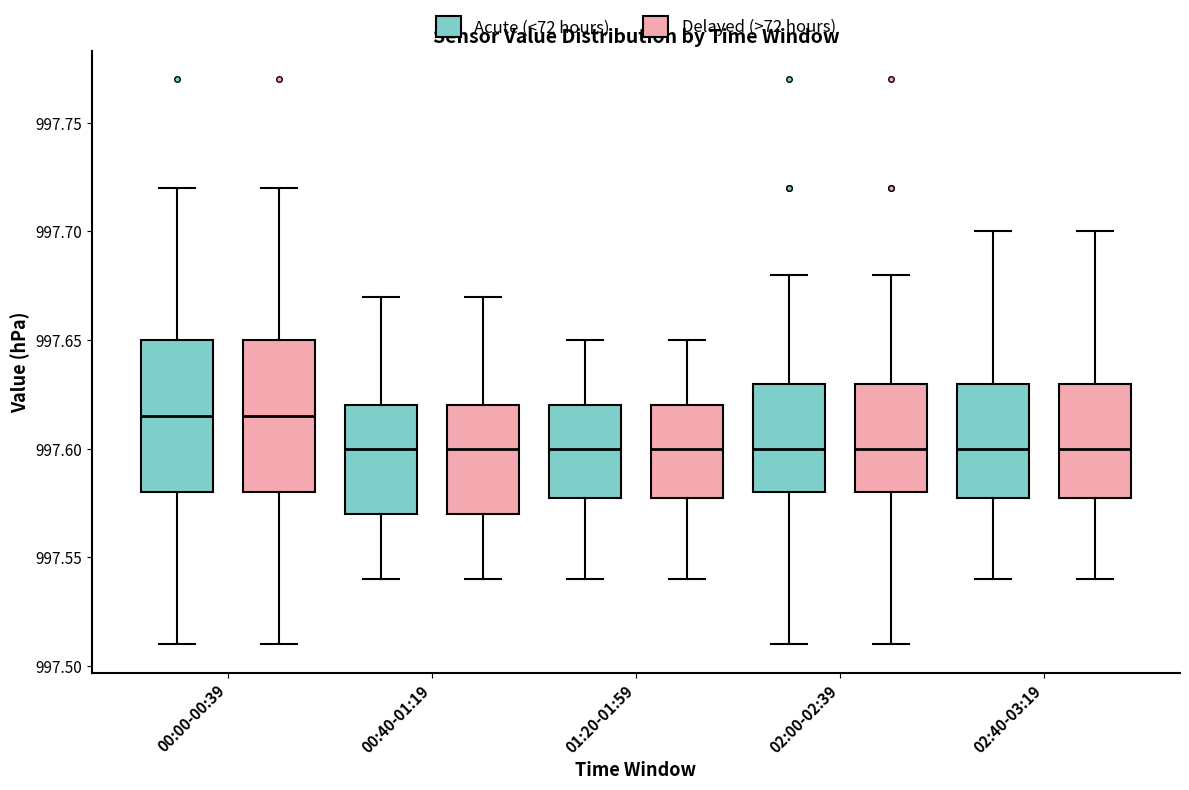

Reading left to right, read every box against the y-axis: the position of its median line, the range the box covers, and the ends of its whiskers. The values are not printed on the chart, so give them approximately, as read against the axis.

00:00-00:39 (Acute (<72 hours)): median 997.615, box 997.580 to 997.650, whiskers 997.510 to 997.720
00:00-00:39 (Delayed (>72 hours)): median 997.615, box 997.580 to 997.650, whiskers 997.510 to 997.720
00:40-01:19 (Acute (<72 hours)): median 997.600, box 997.570 to 997.620, whiskers 997.540 to 997.670
00:40-01:19 (Delayed (>72 hours)): median 997.600, box 997.570 to 997.620, whiskers 997.540 to 997.670
01:20-01:59 (Acute (<72 hours)): median 997.600, box 997.580 to 997.620, whiskers 997.540 to 997.650
01:20-01:59 (Delayed (>72 hours)): median 997.600, box 997.580 to 997.620, whiskers 997.540 to 997.650
02:00-02:39 (Acute (<72 hours)): median 997.600, box 997.580 to 997.630, whiskers 997.510 to 997.680
02:00-02:39 (Delayed (>72 hours)): median 997.600, box 997.580 to 997.630, whiskers 997.510 to 997.680
02:40-03:19 (Acute (<72 hours)): median 997.600, box 997.580 to 997.630, whiskers 997.540 to 997.700
02:40-03:19 (Delayed (>72 hours)): median 997.600, box 997.580 to 997.630, whiskers 997.540 to 997.700